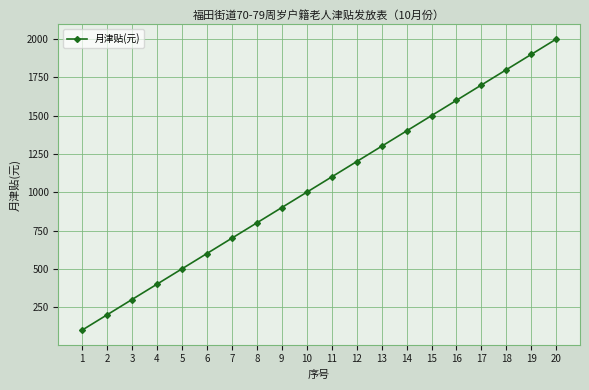

Reading left to right, extract all data points from this chart.

100	200	300	400	500	600	700	800	900	1000	1100	1200	1300	1400	1500	1600	1700	1800	1900	2000